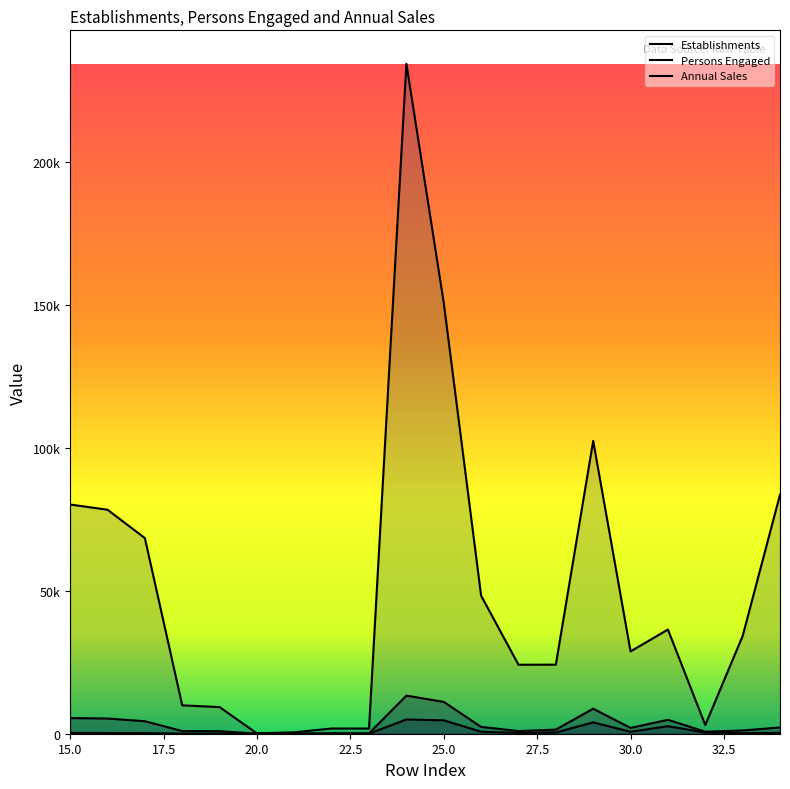

True or false: Persons Engaged has more than 2 points higher than both neighbors.

True